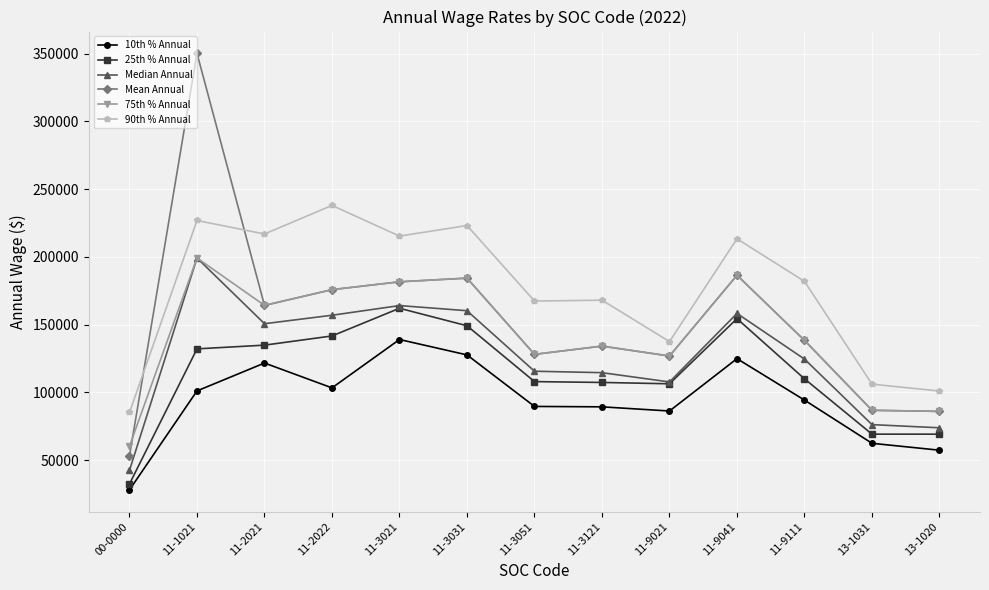

What is the value of the 90th % Annual point at the 4th from the left?

237963